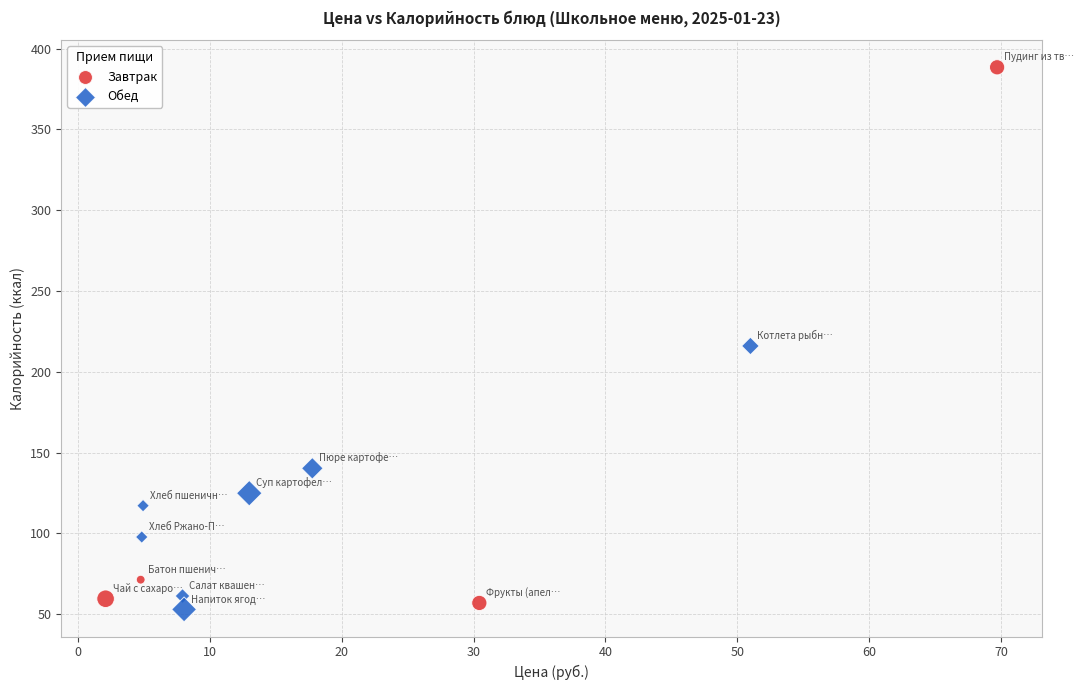

Which series contains the highest Y value?

Завтрак